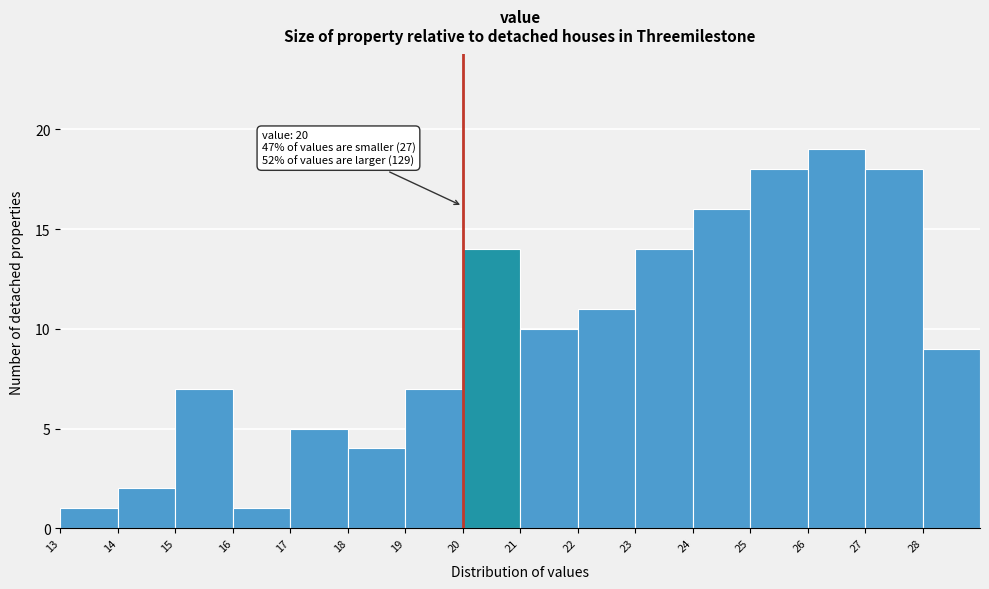

Which range on the x-axis has the tallest bar?

26 to 27